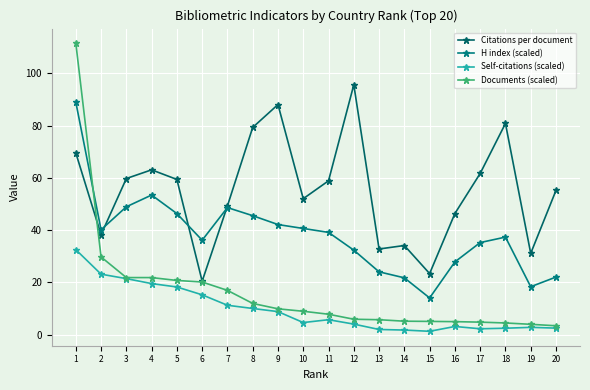

What is the approximate value of H index (scaled) at 12?

32.3